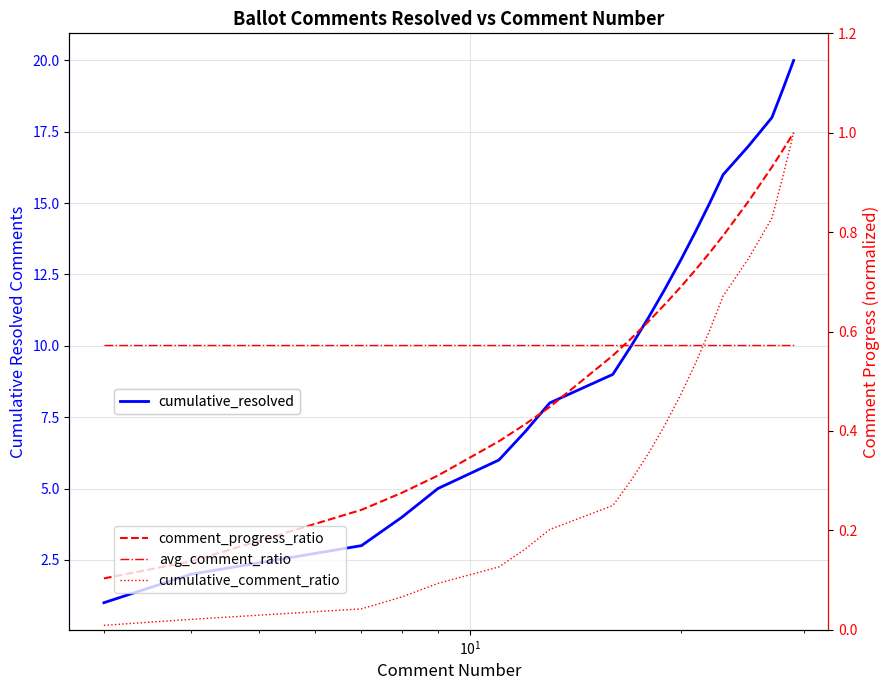

True or false: cumulative_comment_ratio has a value of 0.2 at 6.

False